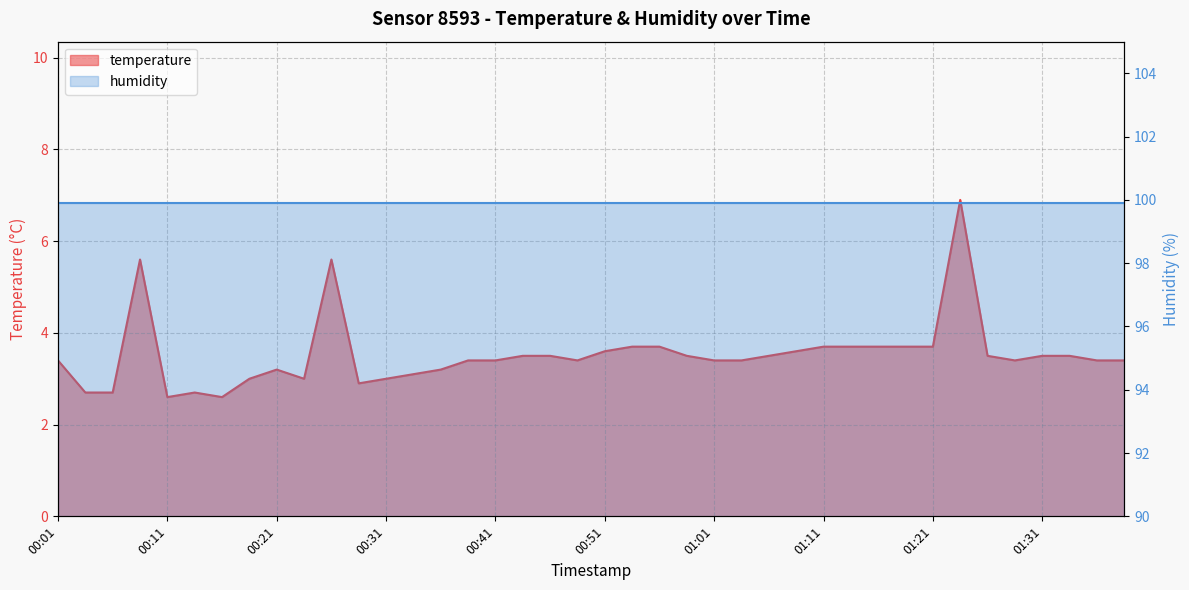

Does the chart display data point markers on the line(s)?

No